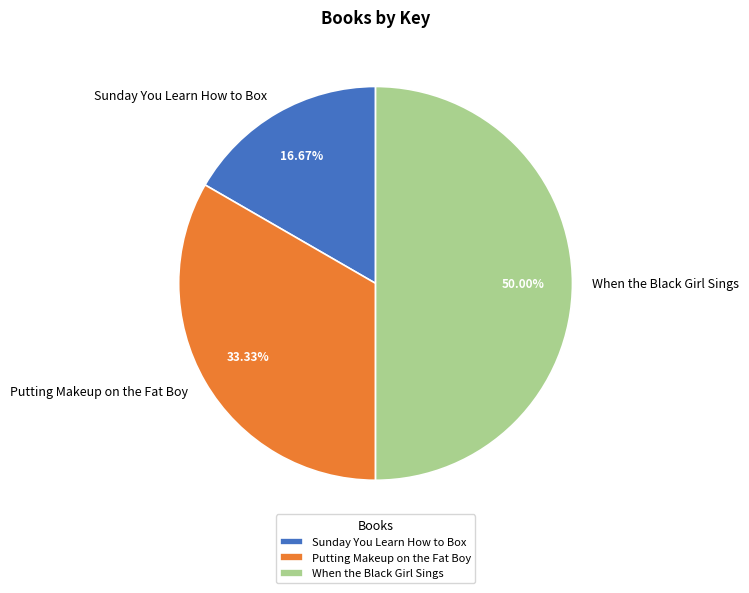

To the nearest percent, what percentage of the pie is Sunday You Learn How to Box?

17%